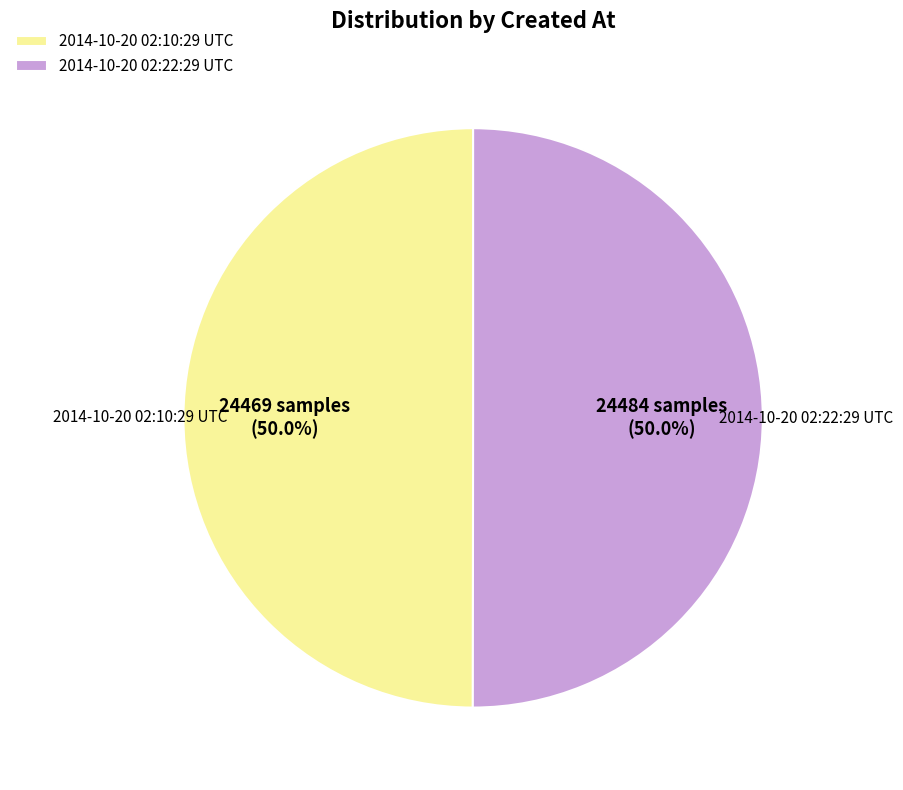

To the nearest percent, what is the average slice percentage?

50%